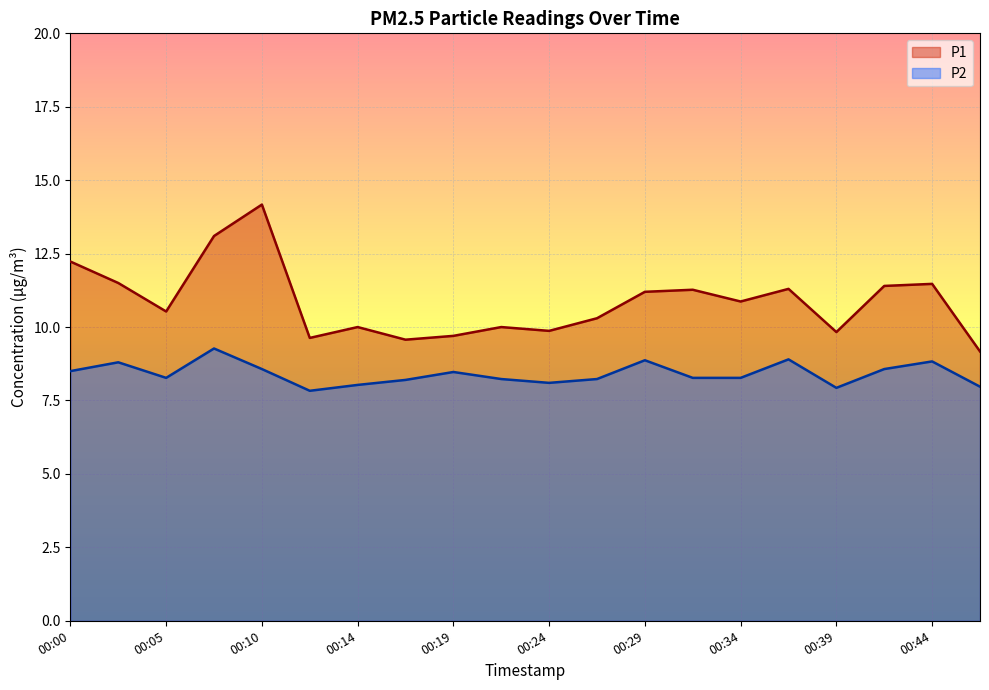

True or false: P2 has a value of 8.3 at 00:34.

True